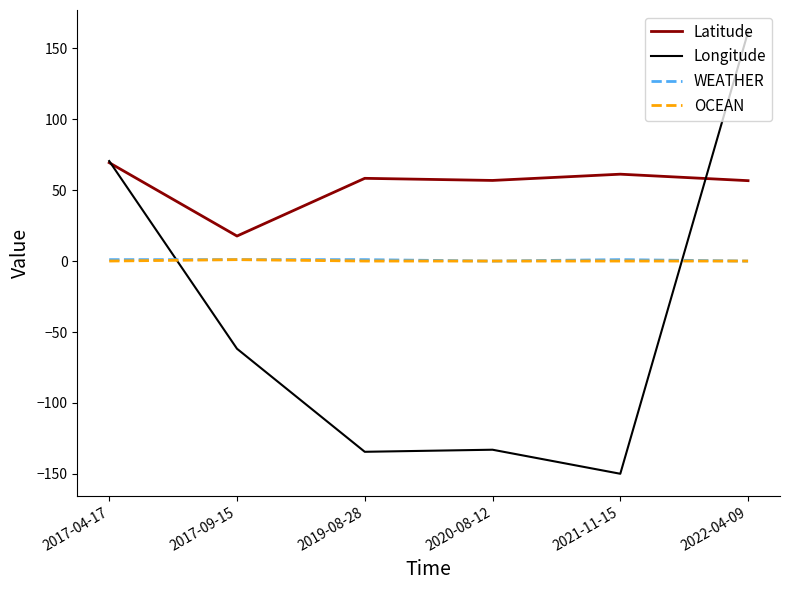

Is the value of Longitude at 2019-08-28 greater than the value of OCEAN at 2022-04-09?

No